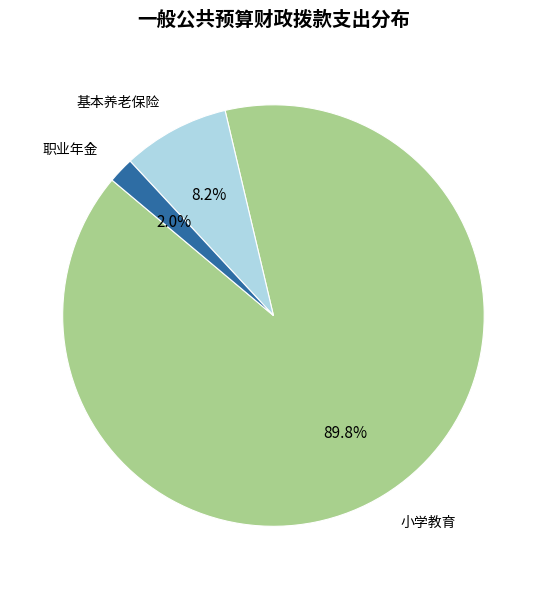

Is there any slice that represents more than half of the pie?

Yes